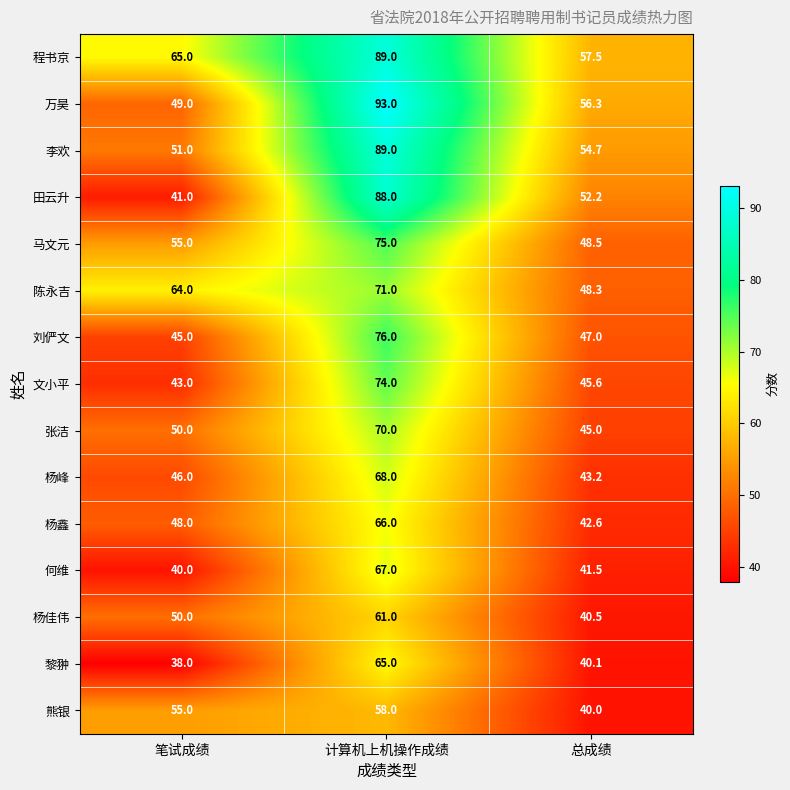

True or false: 陈永吉 has a value of 86.3 at 笔试成绩.

False